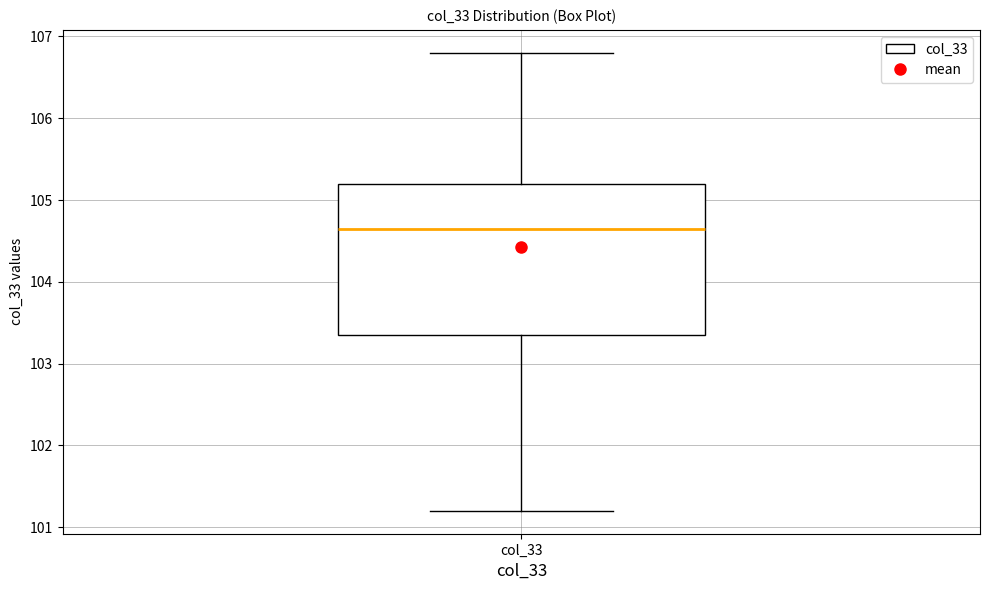

Where does the median line of the box for col_33 sit on the y-axis? The values are not printed on the chart, so give them approximately, as read against the axis.

104.7